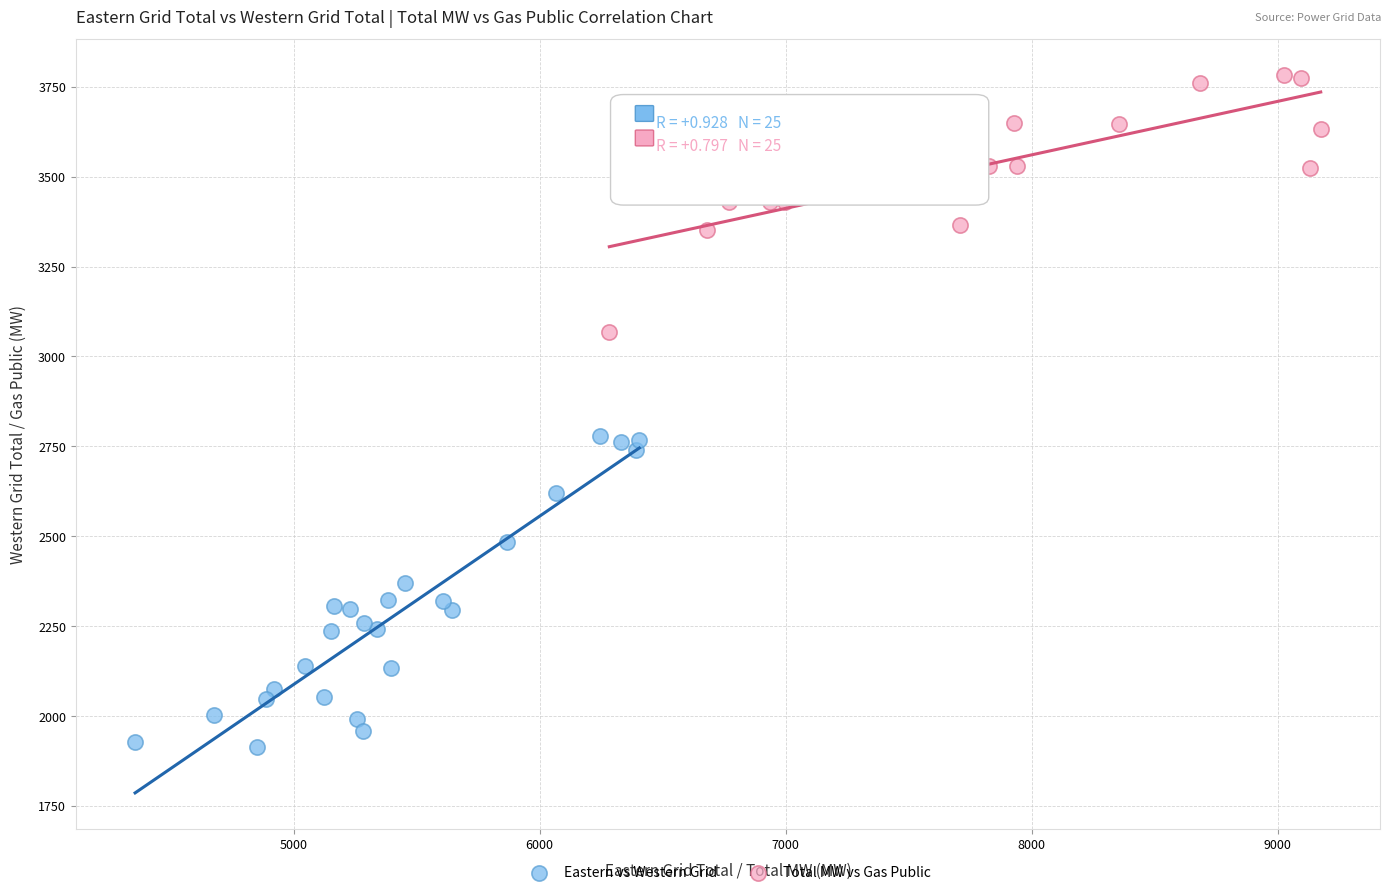

Which series has the widest spread of Y values?

Eastern vs Western Grid